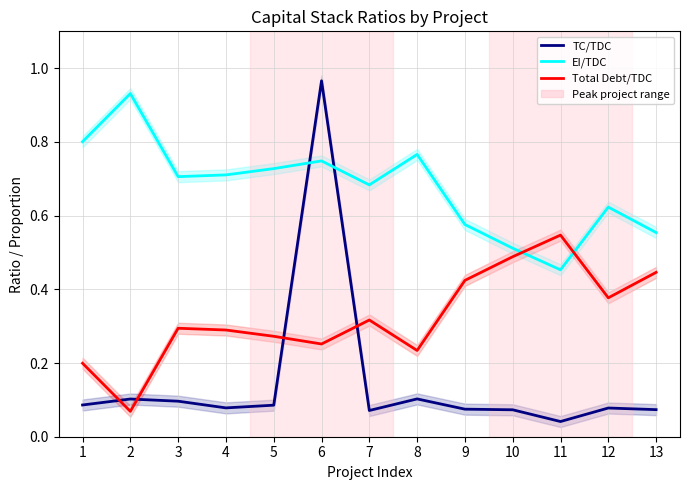

Which series has the largest total across all categories?

EI/TDC